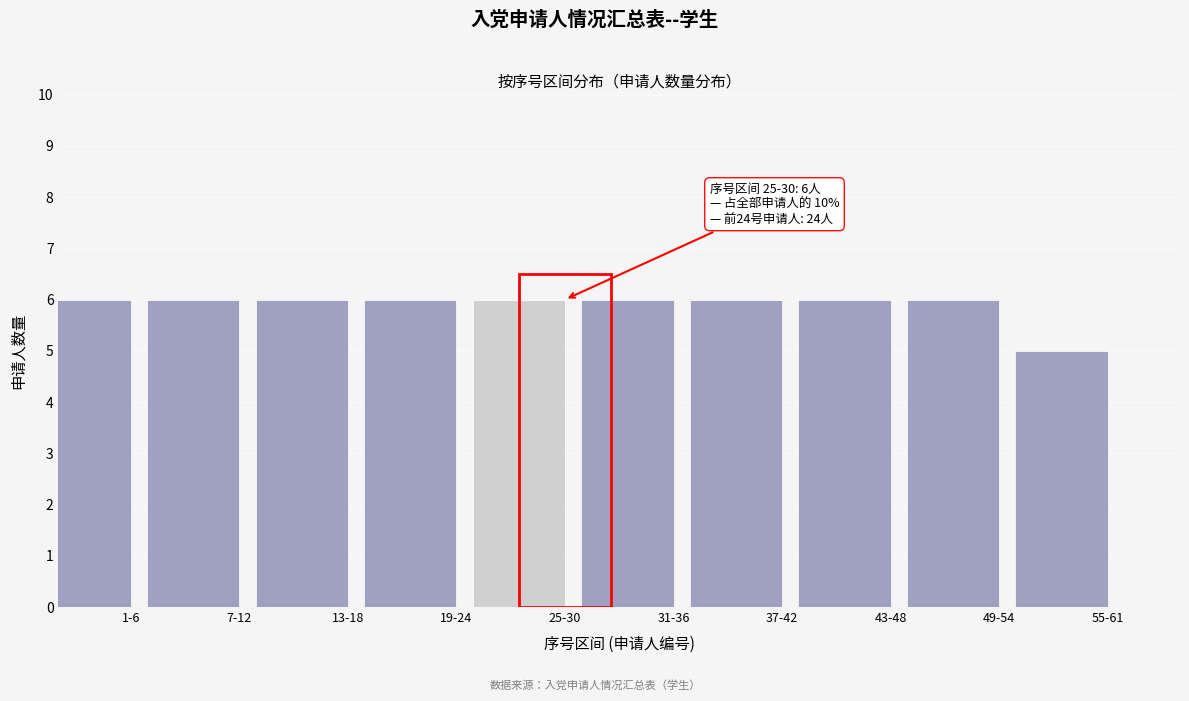

Reading left to right, extract all data points from this chart.

1-6=6	7-12=6	13-18=6	19-24=6	25-30=6	31-36=6	37-42=6	43-48=6	49-54=6	55-61=5